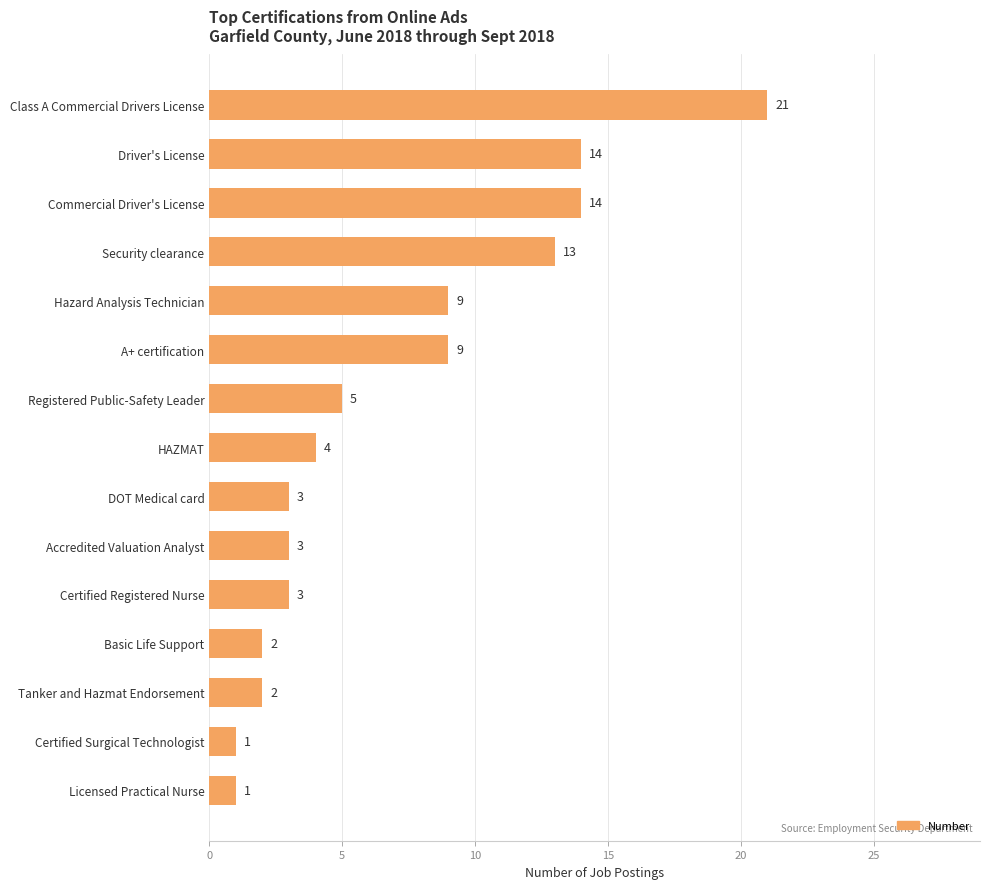

How many data points are less than 4?

7